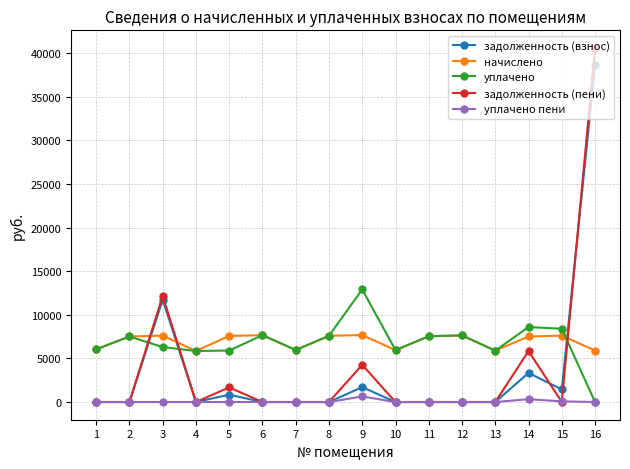

List the series in order of their peak value, lowest first.

уплачено пени, начислено, уплачено, задолженность (взнос), задолженность (пени)